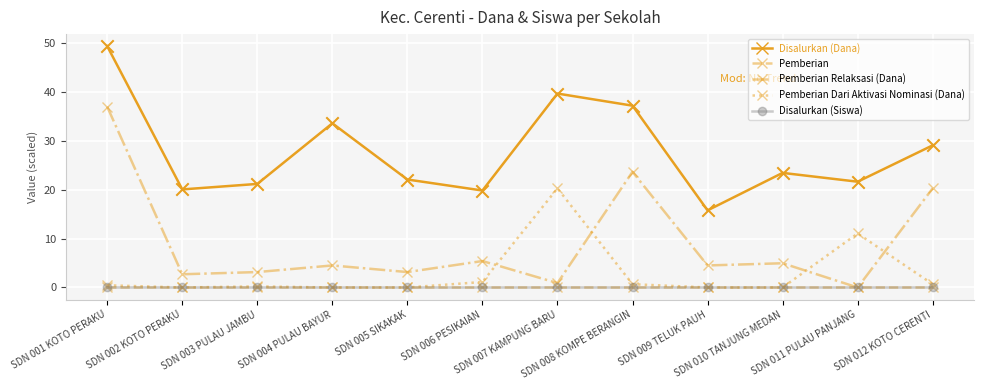

At which category is the sum across all series the highest?

SDN 001 KOTO PERAKU